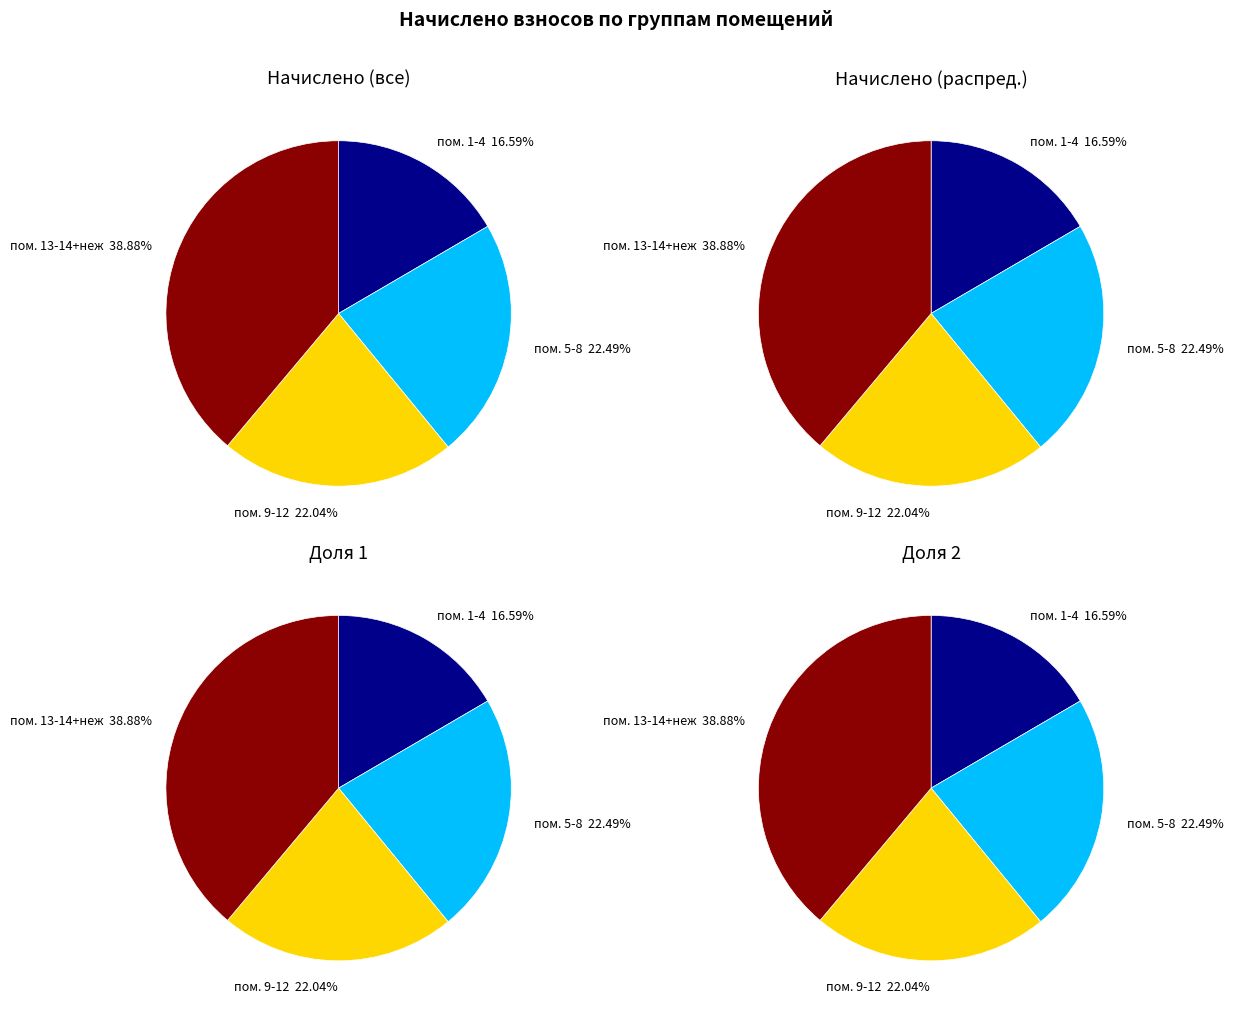

Between 3 and 5, which is larger?

5